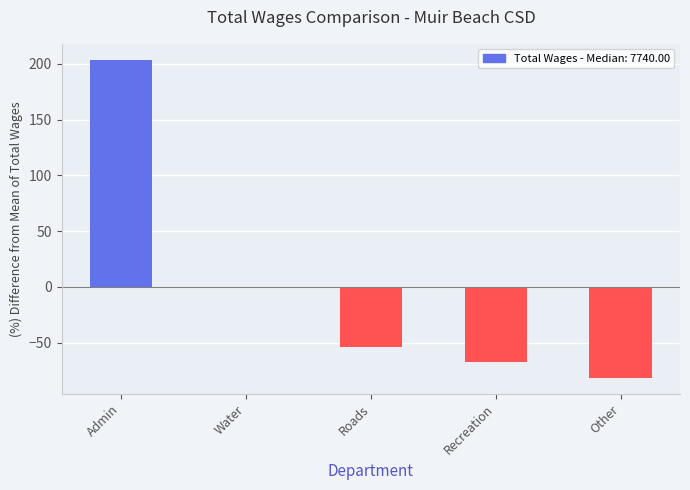

Is it true that the value at Roads is -73.3?

False